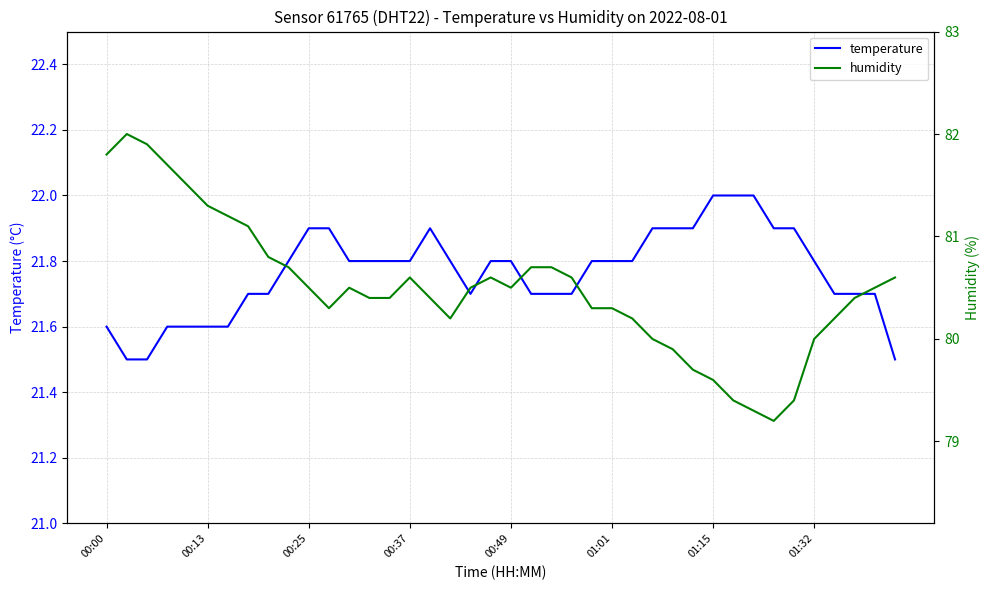

Does the chart display data point markers on the line(s)?

No